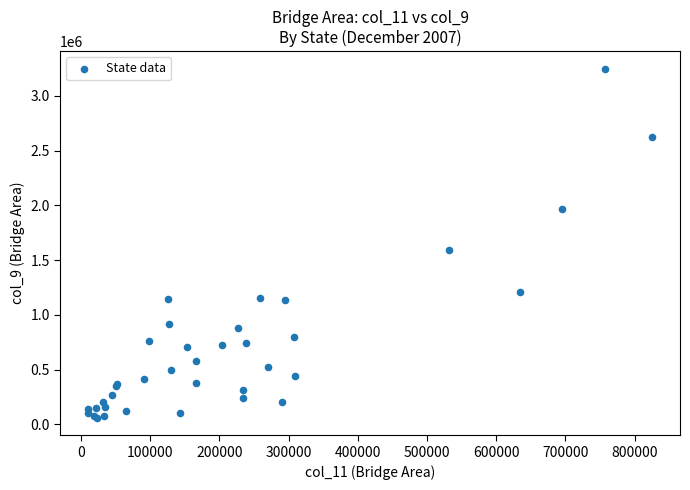

What Y value in the scatter plot is closest to 1654228?

1596493.8